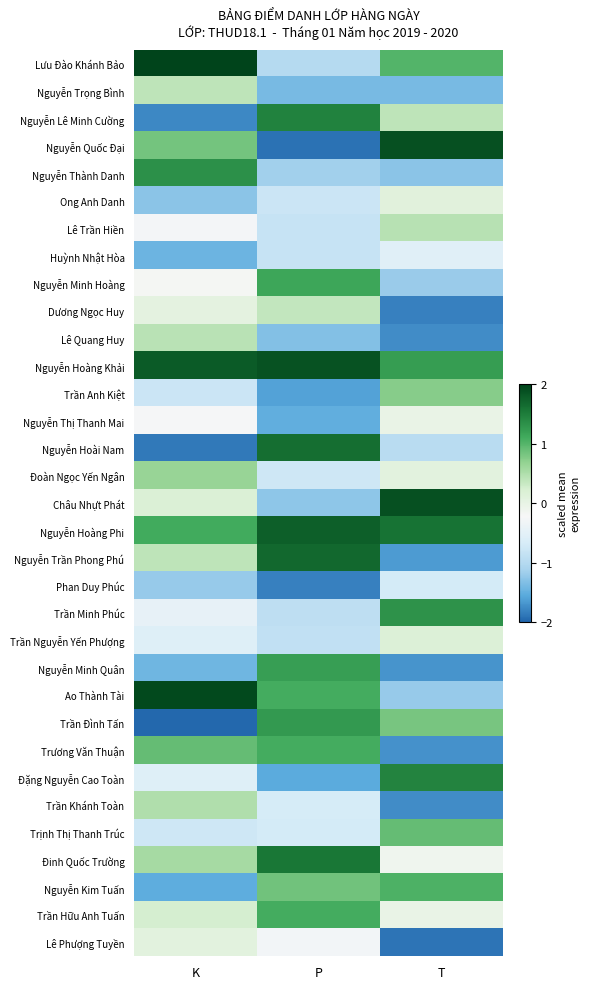

Reading right to left, extract all data points from this chart.

Lưu Đào Khánh Bảo: T=1.0	P=-1.0	K=2.0
Nguyễn Trọng Bình: T=-1.4	P=-1.4	K=0.4
Nguyễn Lê Minh Cường: T=0.4	P=1.5	K=-1.8
Nguyễn Quốc Đại: T=1.9	P=-1.9	K=0.8
Nguyễn Thành Danh: T=-1.3	P=-1.2	K=1.3
Ong Anh Danh: T=0.1	P=-0.8	K=-1.3
Lê Trần Hiền: T=0.4	P=-0.8	K=-0.3
Huỳnh Nhật Hòa: T=-0.5	P=-0.8	K=-1.4
Nguyễn Minh Hoàng: T=-1.2	P=1.1	K=-0.2
Dương Ngọc Huy: T=-1.8	P=0.4	K=0.1
Lê Quang Huy: T=-1.7	P=-1.3	K=0.4
Nguyễn Hoàng Khải: T=1.2	P=1.9	K=1.8
Trần Anh Kiệt: T=0.7	P=-1.6	K=-0.8
Nguyễn Thị Thanh Mai: T=-0.0	P=-1.5	K=-0.2
Nguyễn Hoài Nam: T=-1.0	P=1.6	K=-1.9
Đoàn Ngọc Yến Ngân: T=0.1	P=-0.8	K=0.7
Châu Nhựt Phát: T=1.9	P=-1.3	K=0.2
Nguyễn Hoàng Phi: T=1.6	P=1.8	K=1.1
Nguyễn Trần Phong Phú: T=-1.6	P=1.7	K=0.4
Phan Duy Phúc: T=-0.7	P=-1.8	K=-1.2
Trần Minh Phúc: T=1.3	P=-0.9	K=-0.4
Trần Nguyễn Yến Phượng: T=0.2	P=-0.9	K=-0.6
Nguyễn Minh Quân: T=-1.7	P=1.2	K=-1.4
Ao Thành Tài: T=-1.2	P=1.1	K=1.9
Trần Đình Tấn: T=0.8	P=1.3	K=-2.0
Trương Văn Thuận: T=-1.7	P=1.1	K=0.9
Đặng Nguyễn Cao Toàn: T=1.5	P=-1.5	K=-0.6
Trần Khánh Toàn: T=-1.7	P=-0.7	K=0.5
Trịnh Thị Thanh Trúc: T=0.9	P=-0.7	K=-0.8
Đinh Quốc Trường: T=-0.1	P=1.5	K=0.6
Nguyễn Kim Tuấn: T=1.0	P=0.9	K=-1.5
Trần Hữu Anh Tuấn: T=-0.0	P=1.1	K=0.2
Lê Phượng Tuyền: T=-1.9	P=-0.3	K=0.1